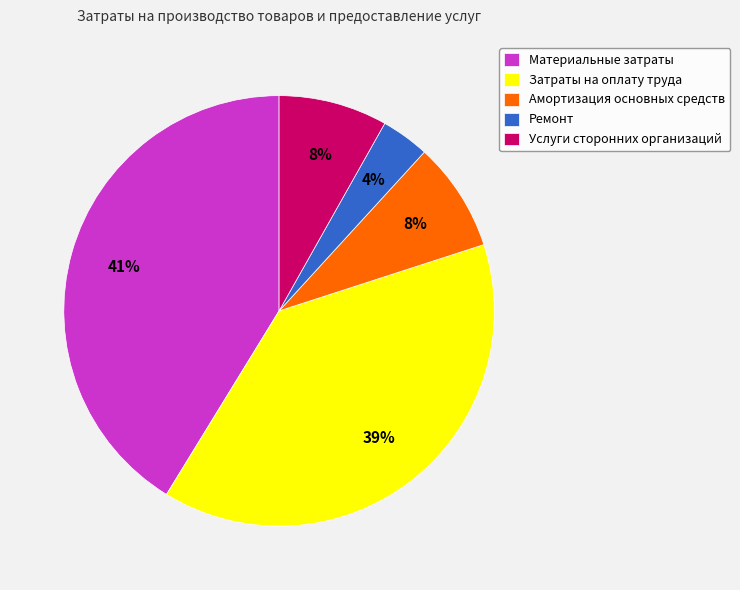

Does any single category account for the majority?

No